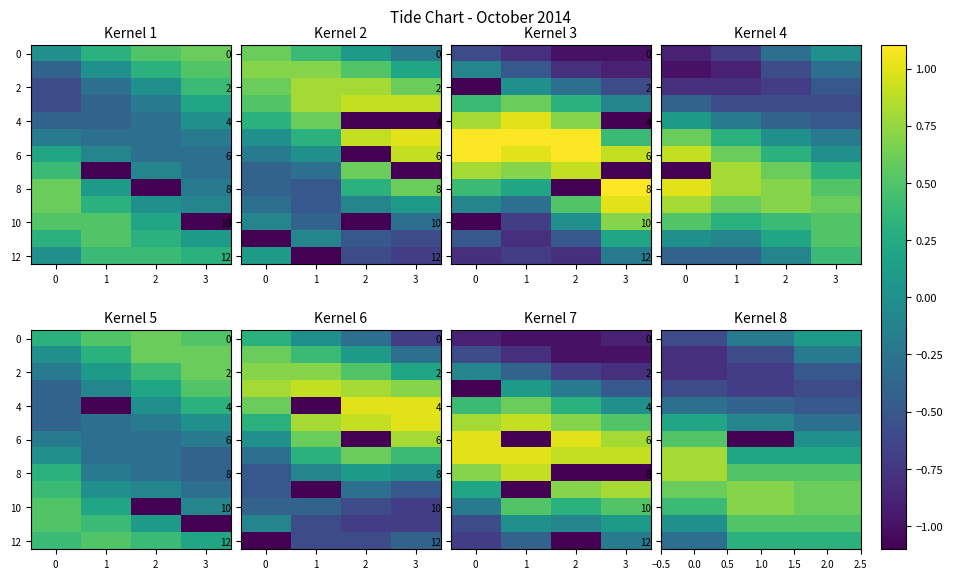

How many distinct data groups are displayed?

13